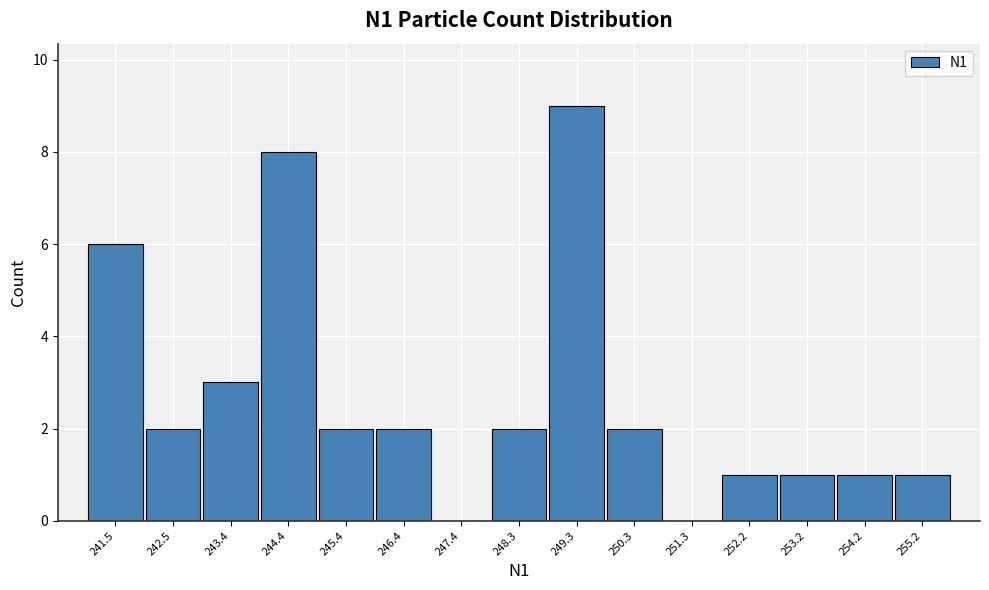

Reading left to right, list every bar in this chart as the range it spans on the x-axis followed by its height. Neither the bar edges nor the heights are printed on the chart, so give them approximately, as read against the axes.

241.0 to 242.0: 6
242.0 to 243.0: 2
243.0 to 243.9: 3
243.9 to 244.9: 8
244.9 to 245.9: 2
245.9 to 246.9: 2
246.9 to 247.8: 0
247.8 to 248.8: 2
248.8 to 249.8: 9
249.8 to 250.8: 2
250.8 to 251.8: 0
251.8 to 252.7: 1
252.7 to 253.7: 1
253.7 to 254.7: 1
254.7 to 255.7: 1